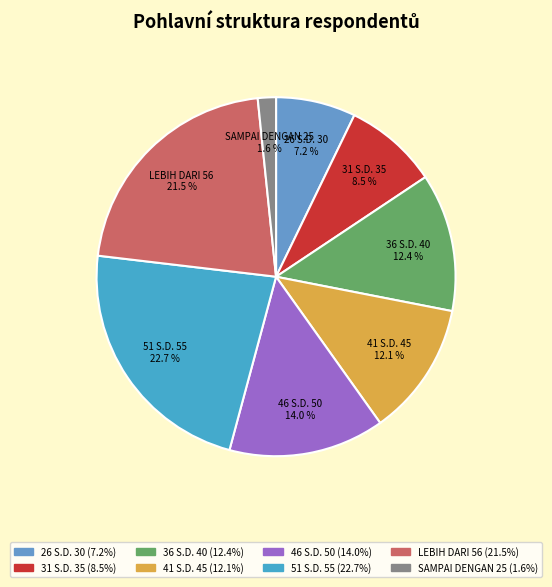

What is the total percentage of 46 S.D. 50 and 51 S.D. 55?

36.7%